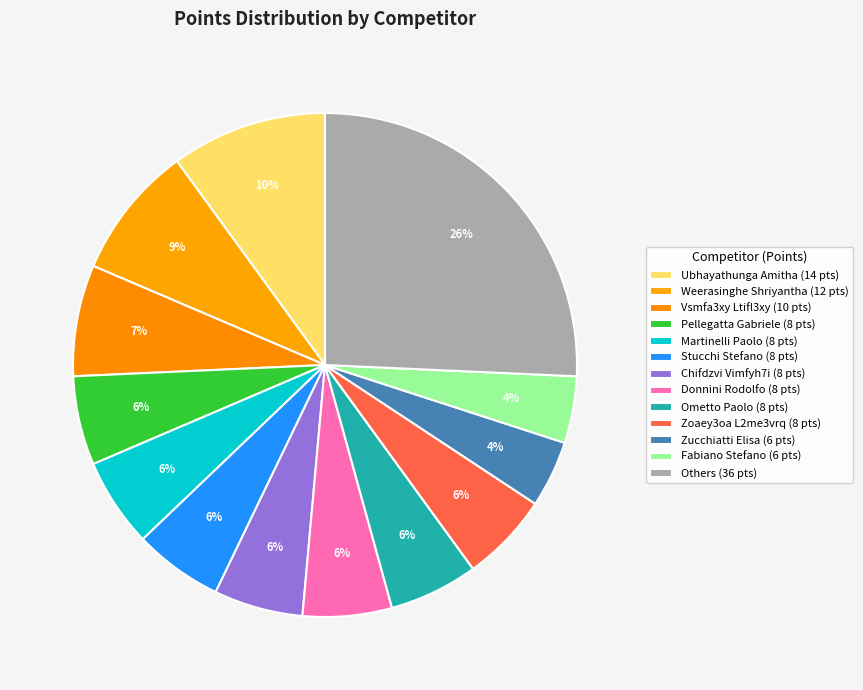

Count the number of slices in the pie.

13